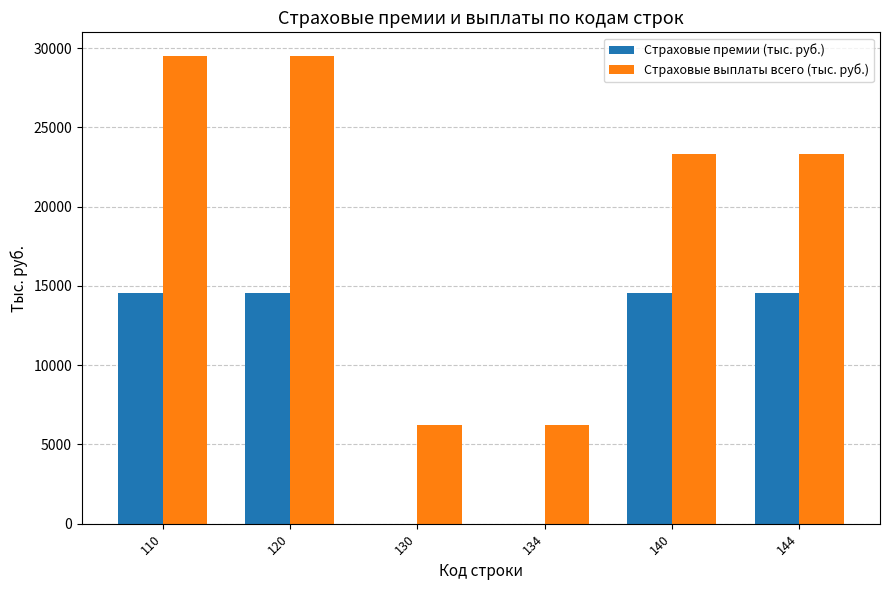

Is the value of Страховые премии (тыс. руб.) at 134 greater than the value of Страховые выплаты всего (тыс. руб.) at 110?

No